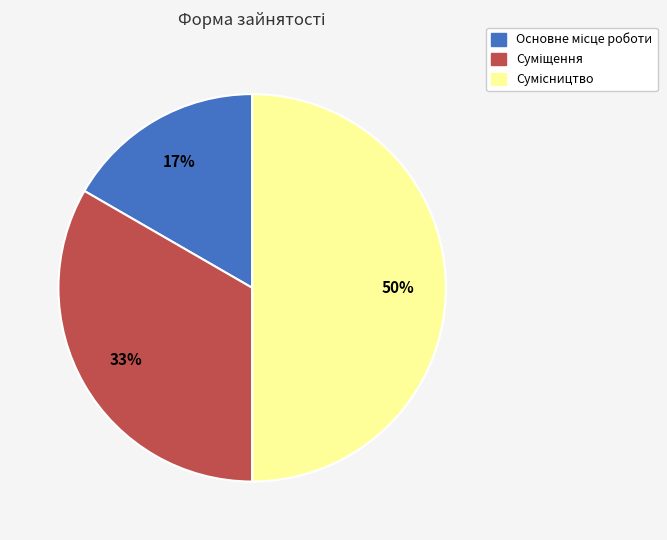

To the nearest percent, what is the average slice percentage?

33%